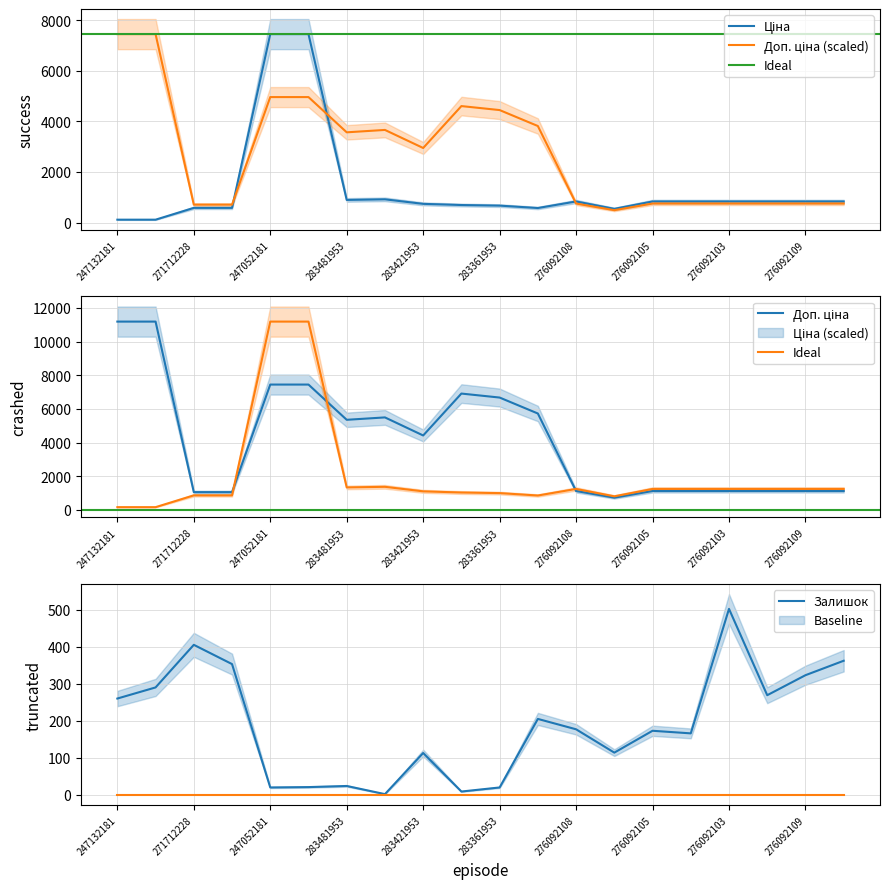

At how many categories does at least one series exceed 4247?

6